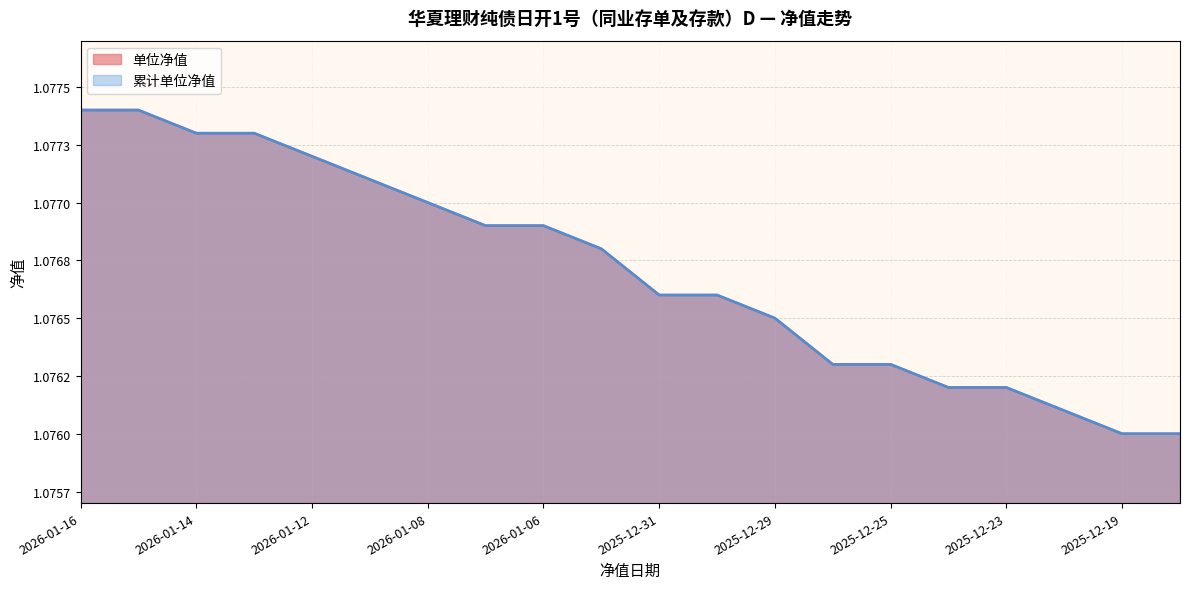

Is the value of 累计单位净值 at 2026-01-15 greater than the value of 单位净值 at 2026-01-15?

No